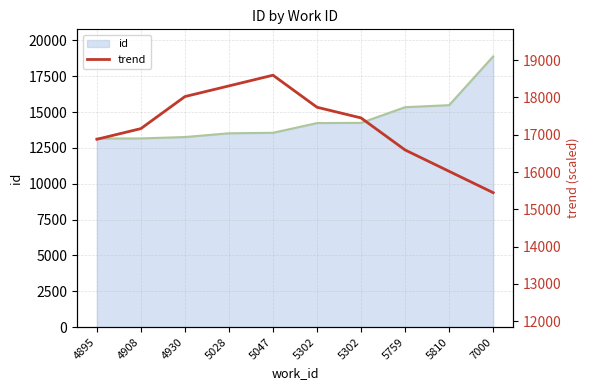

Which has a higher value, 5302 or 4908?

5302